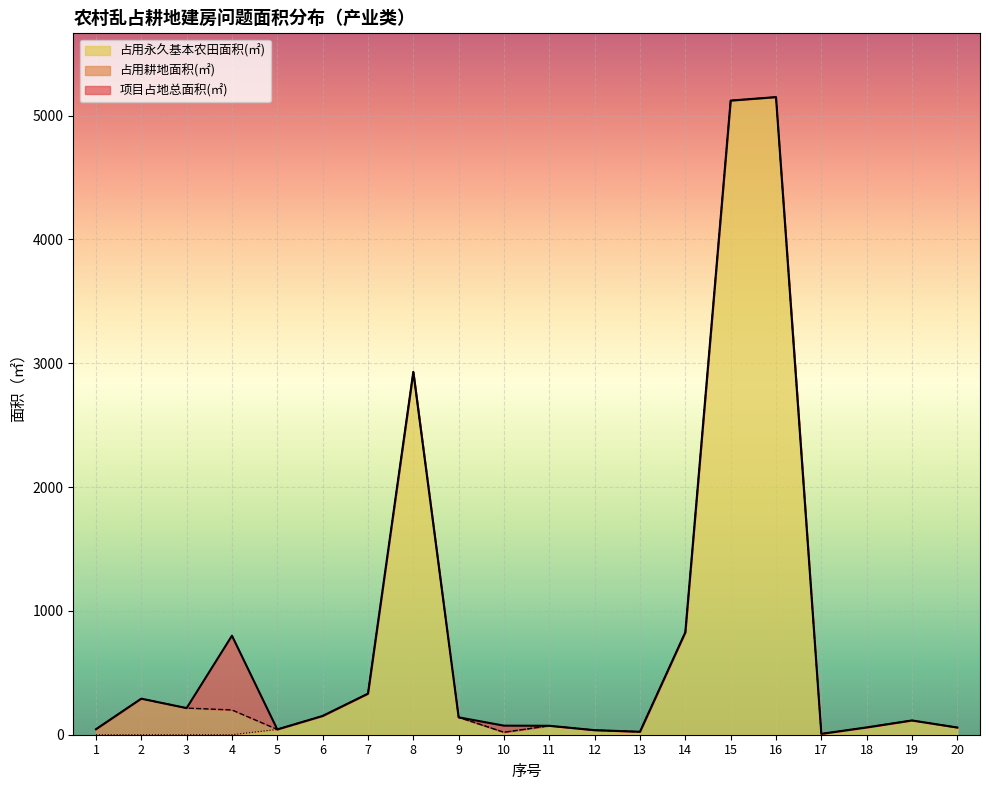

What is the average value of the 占用永久基本农田面积(㎡) series?

754.5